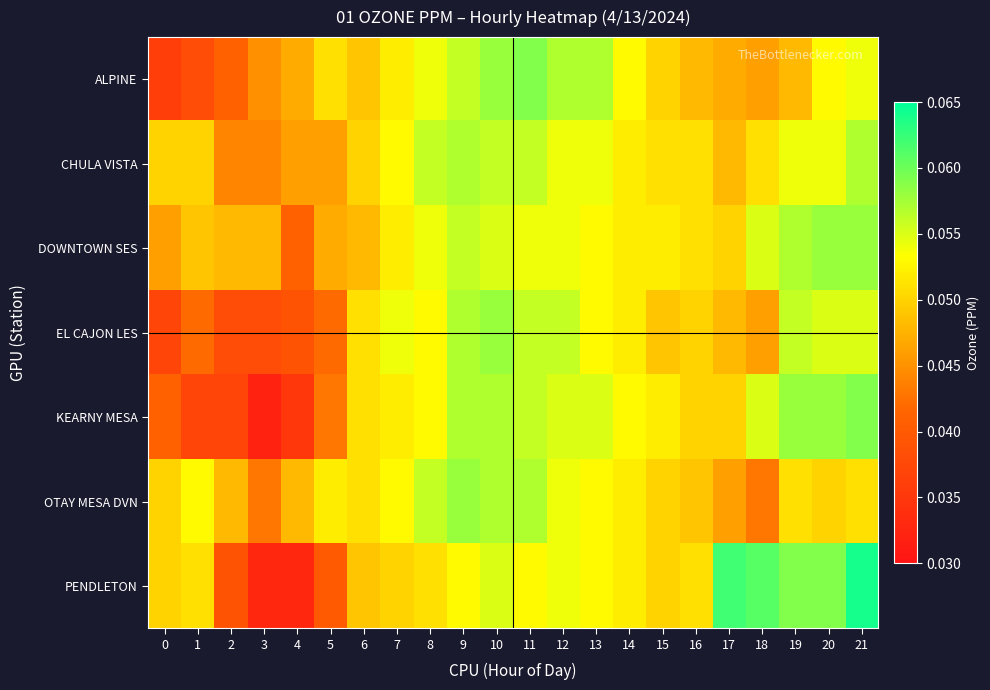

At which category does the chart reach its peak across all series?

21